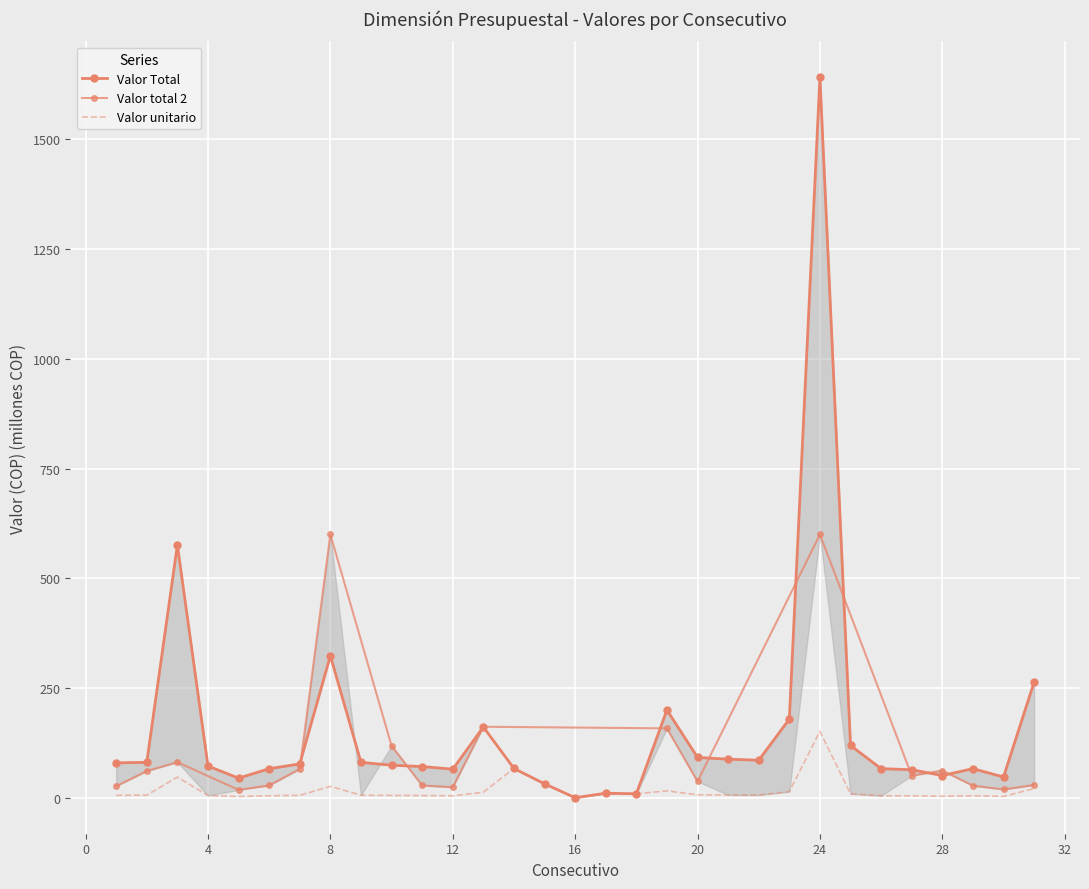

Between 12 and 18, which series saw the biggest shift?

Valor Total